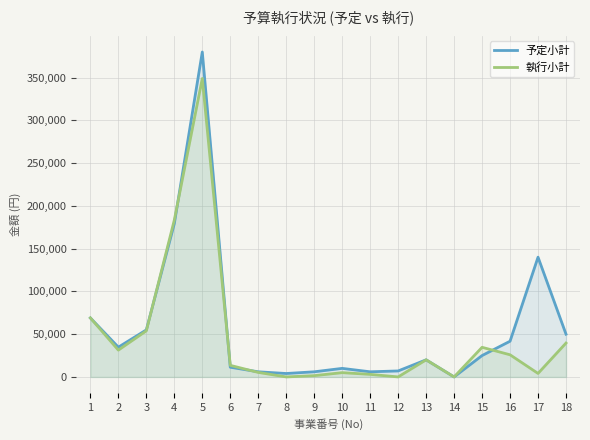

What is the difference between the 執行小計 values at 15 and 1?

34344